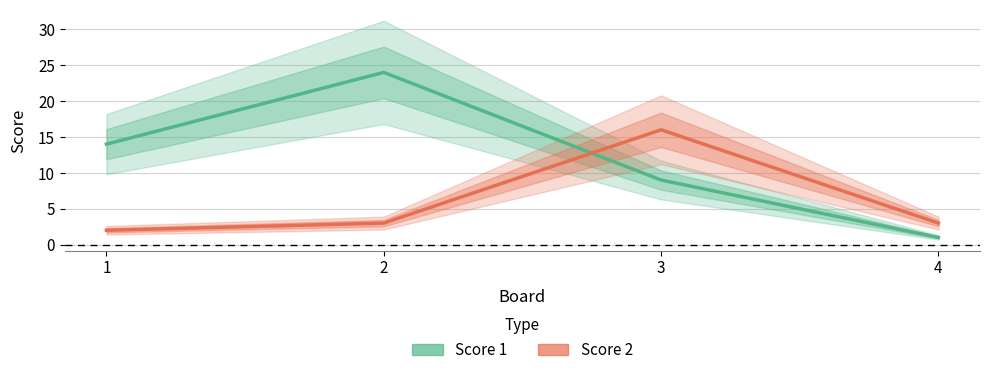

What is the value of the Score 2 point at the 1st from the left?

2